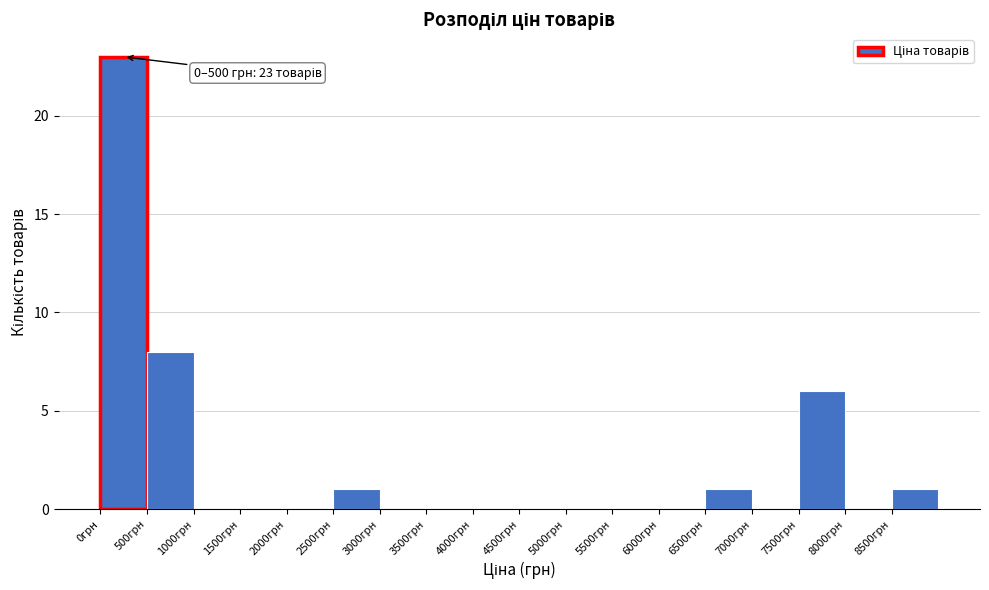

Which range on the x-axis has the tallest bar?

0 to 500